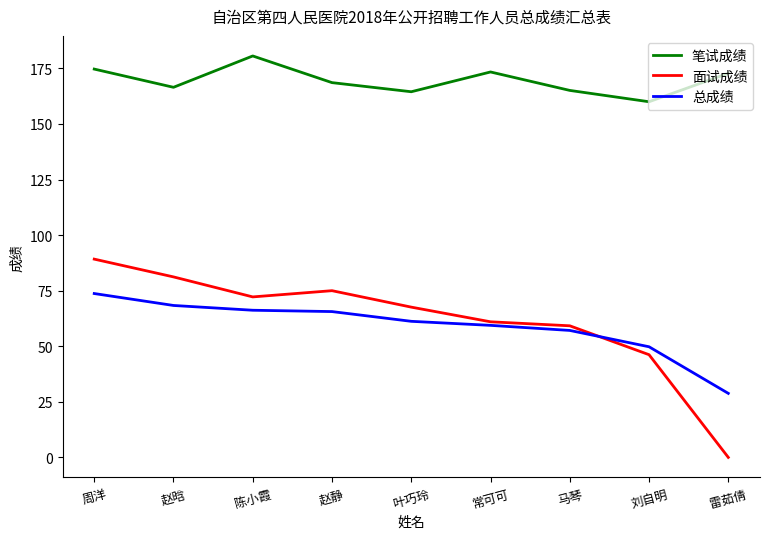

How many distinct data groups are displayed?

3